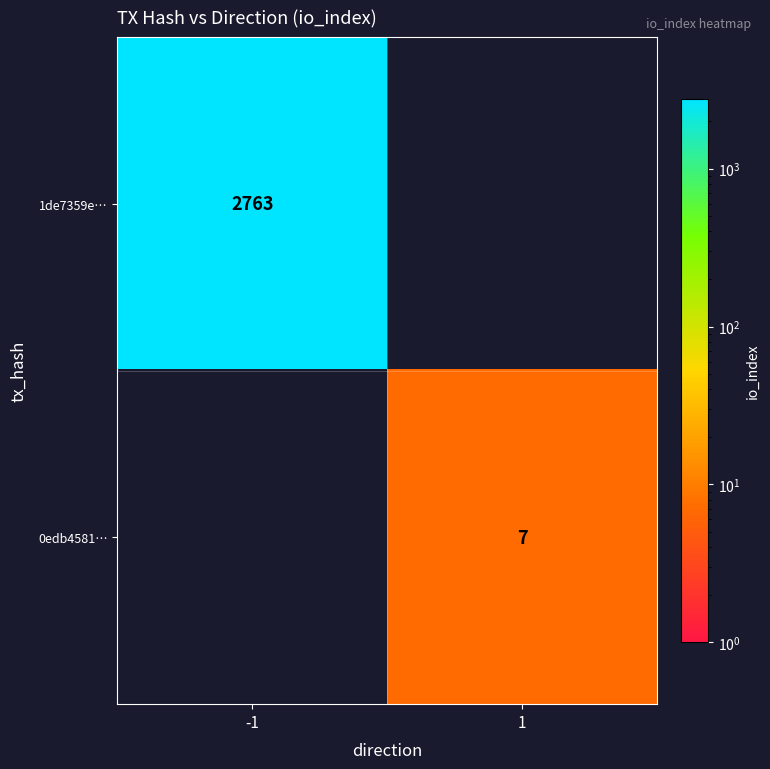

True or false: 0edb4581… has a value of 7 at 1.

True